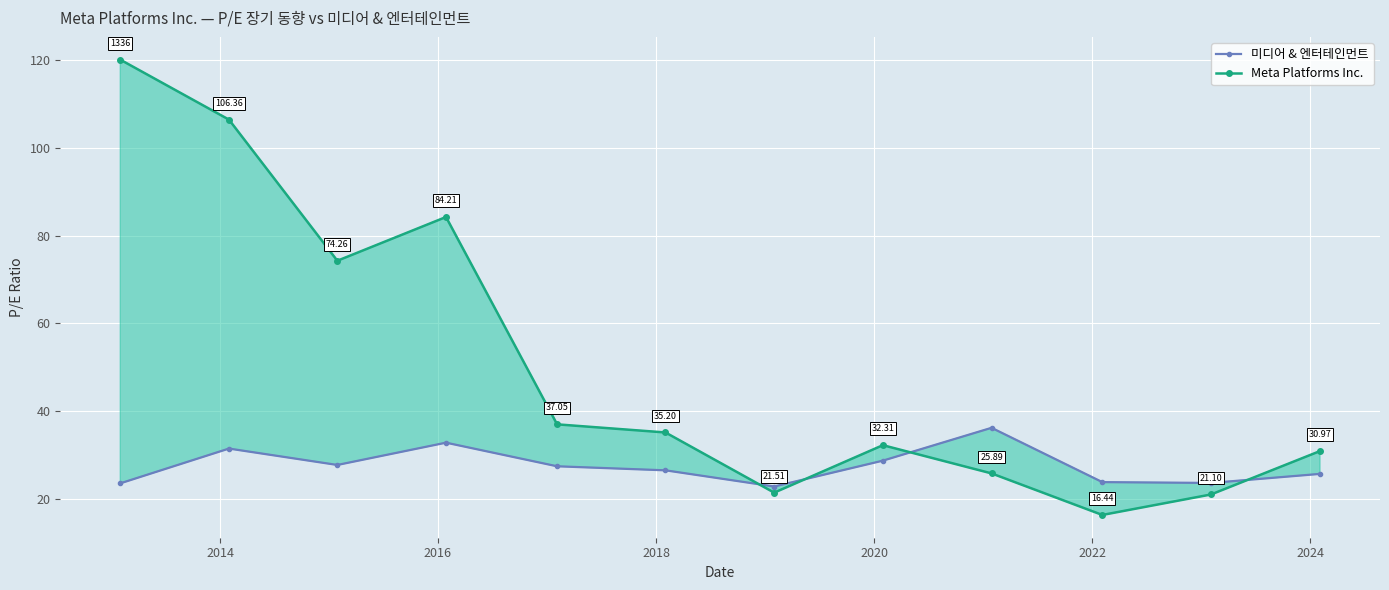

True or false: Meta Platforms Inc. has more than 1 interior local peaks.

True